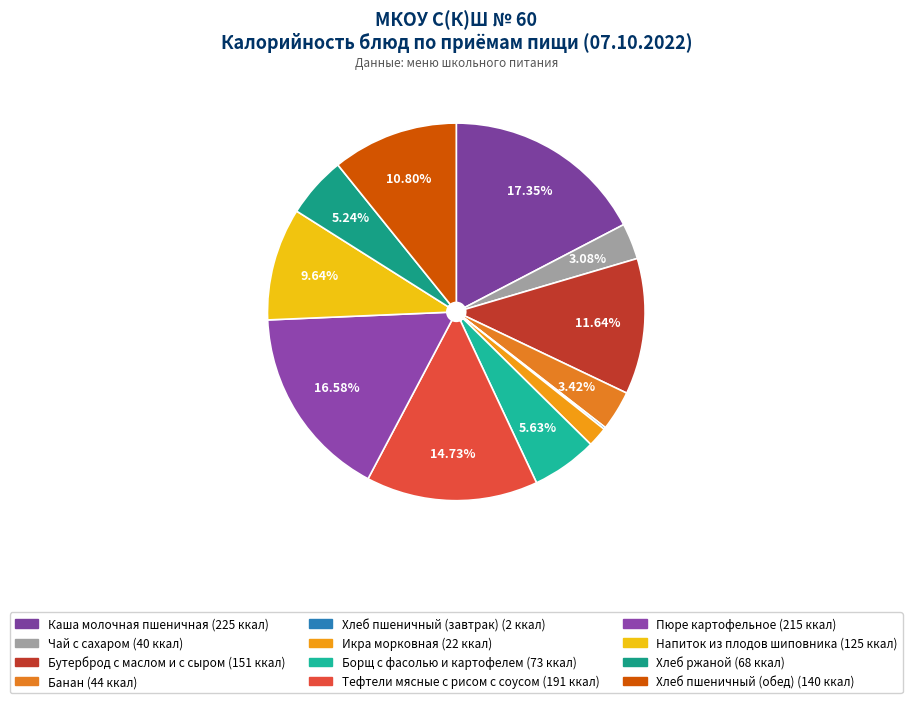

Is it true that Напиток из плодов шиповника is 16% of the pie?

False